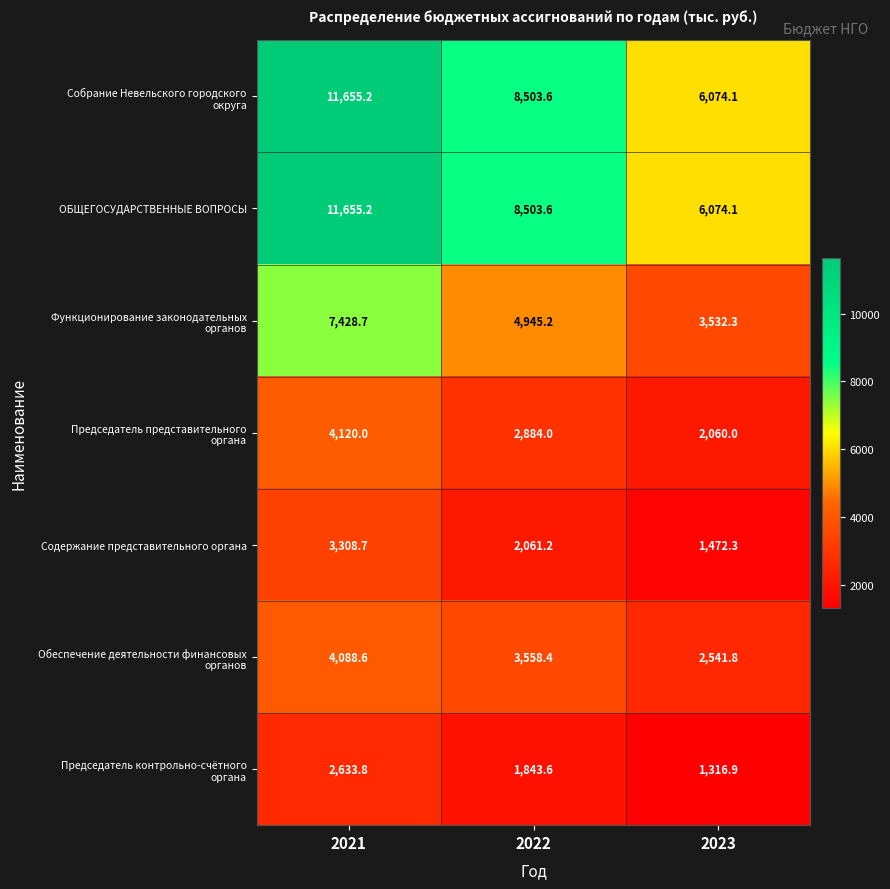

Is it true that ОБЩЕГОСУДАРСТВЕННЫЕ ВОПРОСЫ equals 8503.6 at 2022?

True